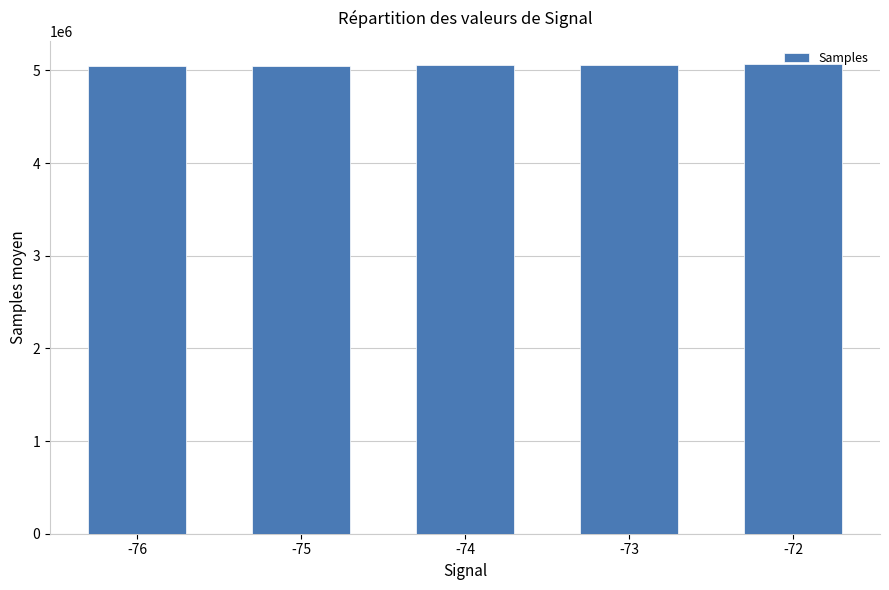

True or false: the data shows 7341339.1 at -74.

False